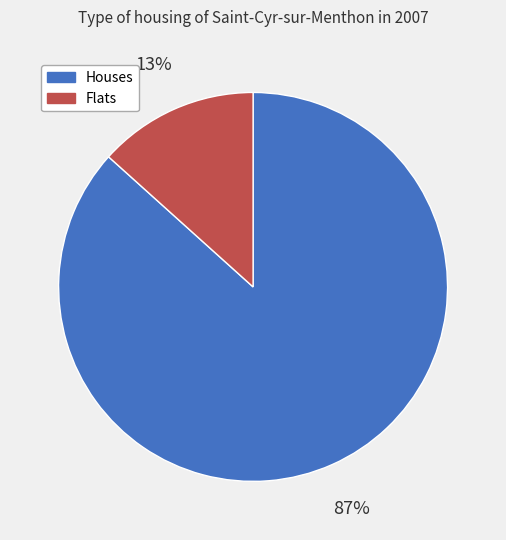

To the nearest percent, what is the average slice percentage?

50%